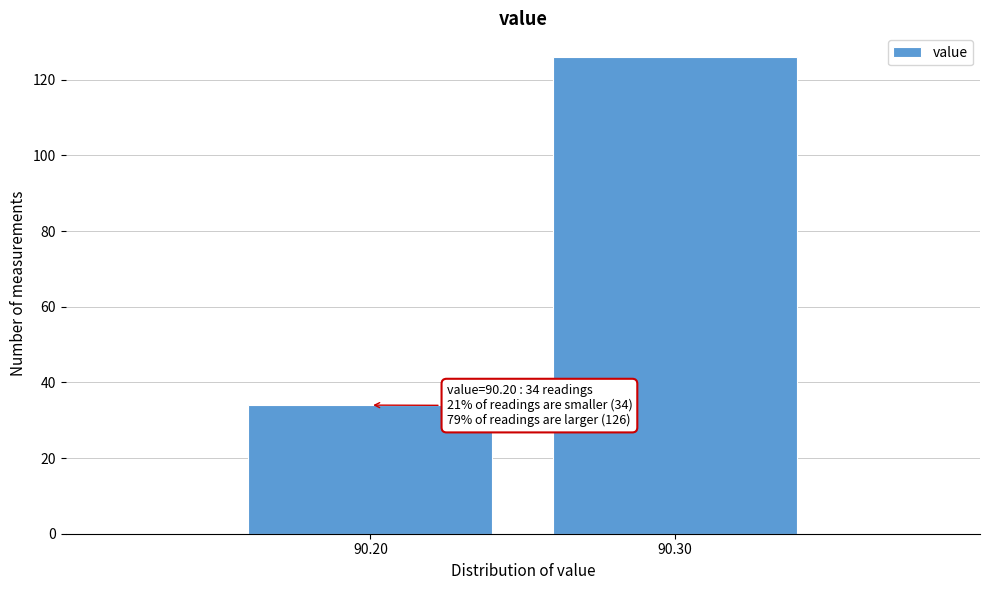

Reading left to right, list all the values displayed in this chart.

90.20=34	90.30=126